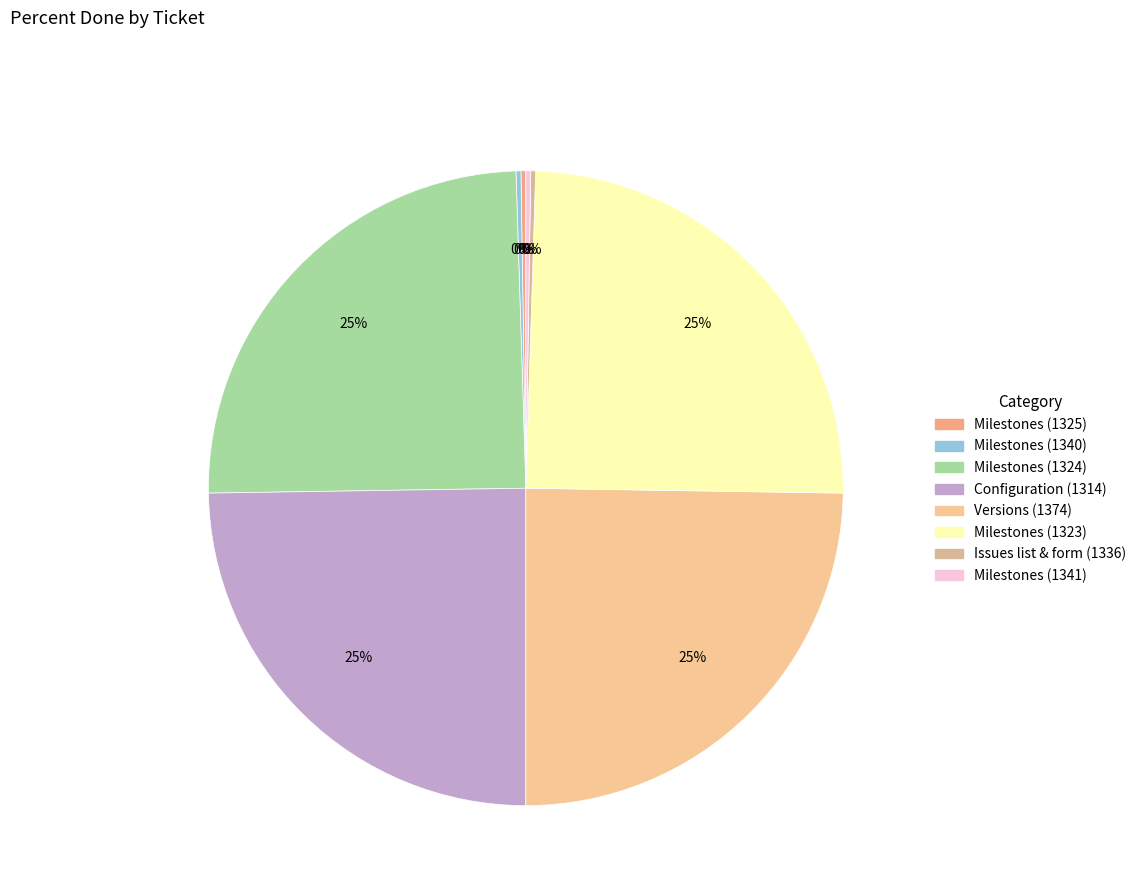

Does Milestones (1325) represent more than half of the total?

No